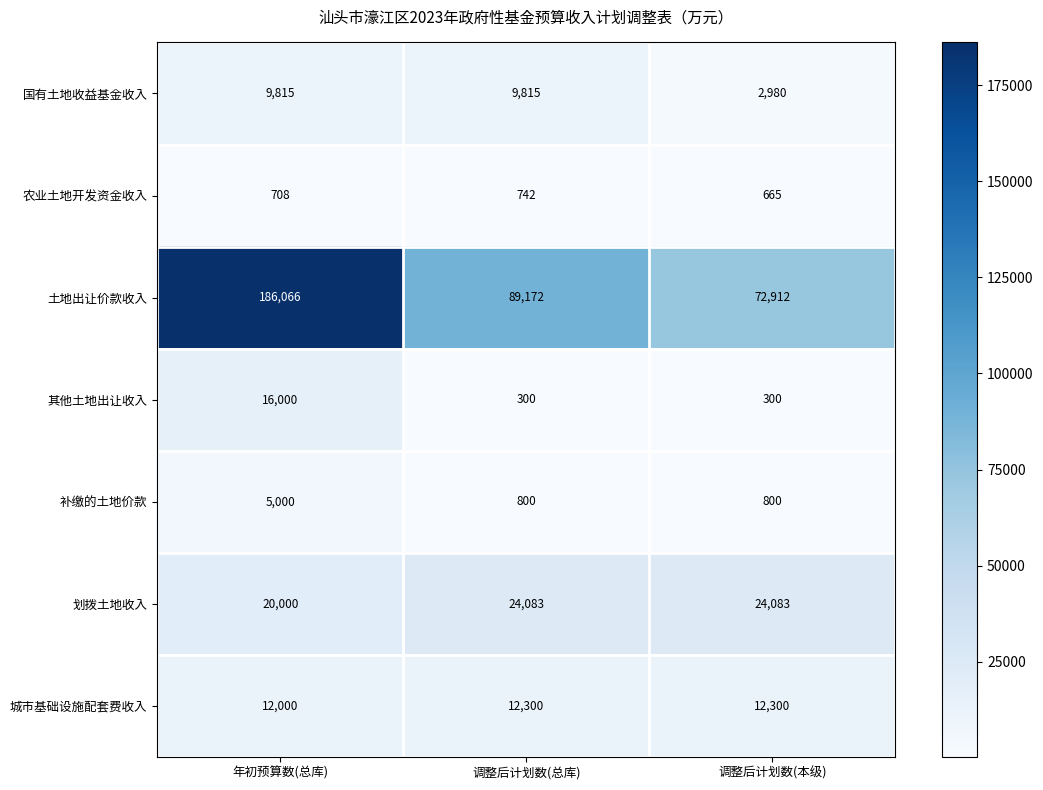

List the series in order of their peak value, lowest first.

农业土地开发资金收入, 补缴的土地价款, 国有土地收益基金收入, 城市基础设施配套费收入, 其他土地出让收入, 划拨土地收入, 土地出让价款收入